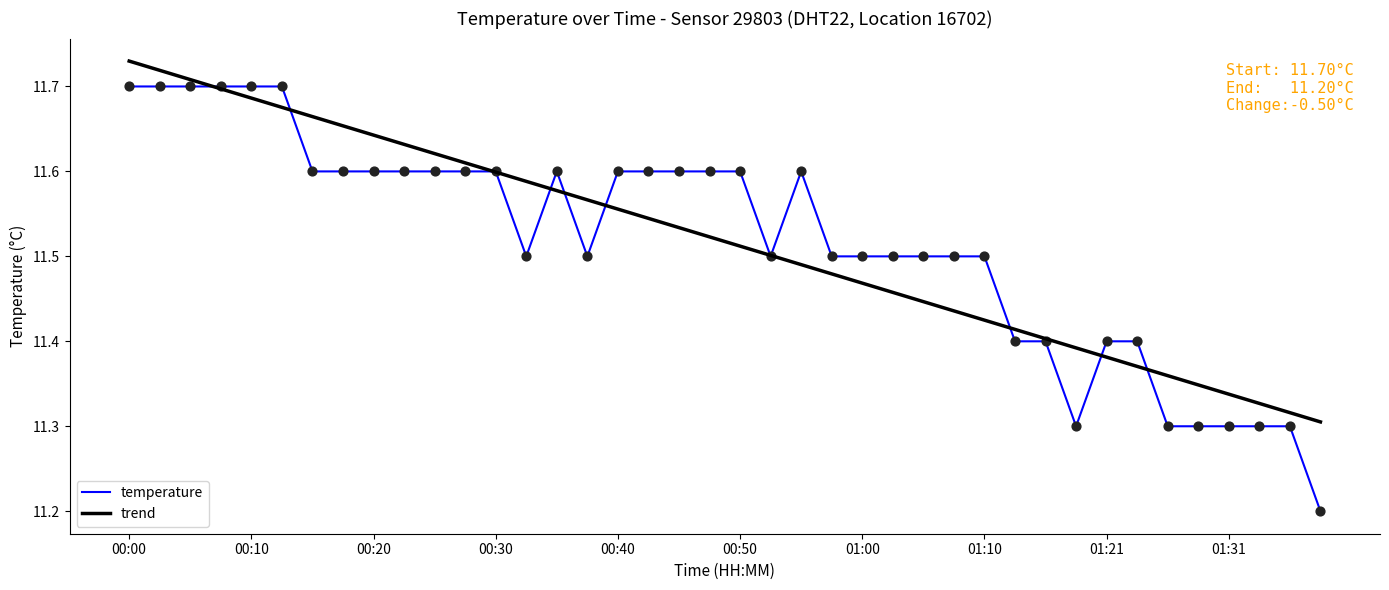

Which series has the widest spread of values?

temperature